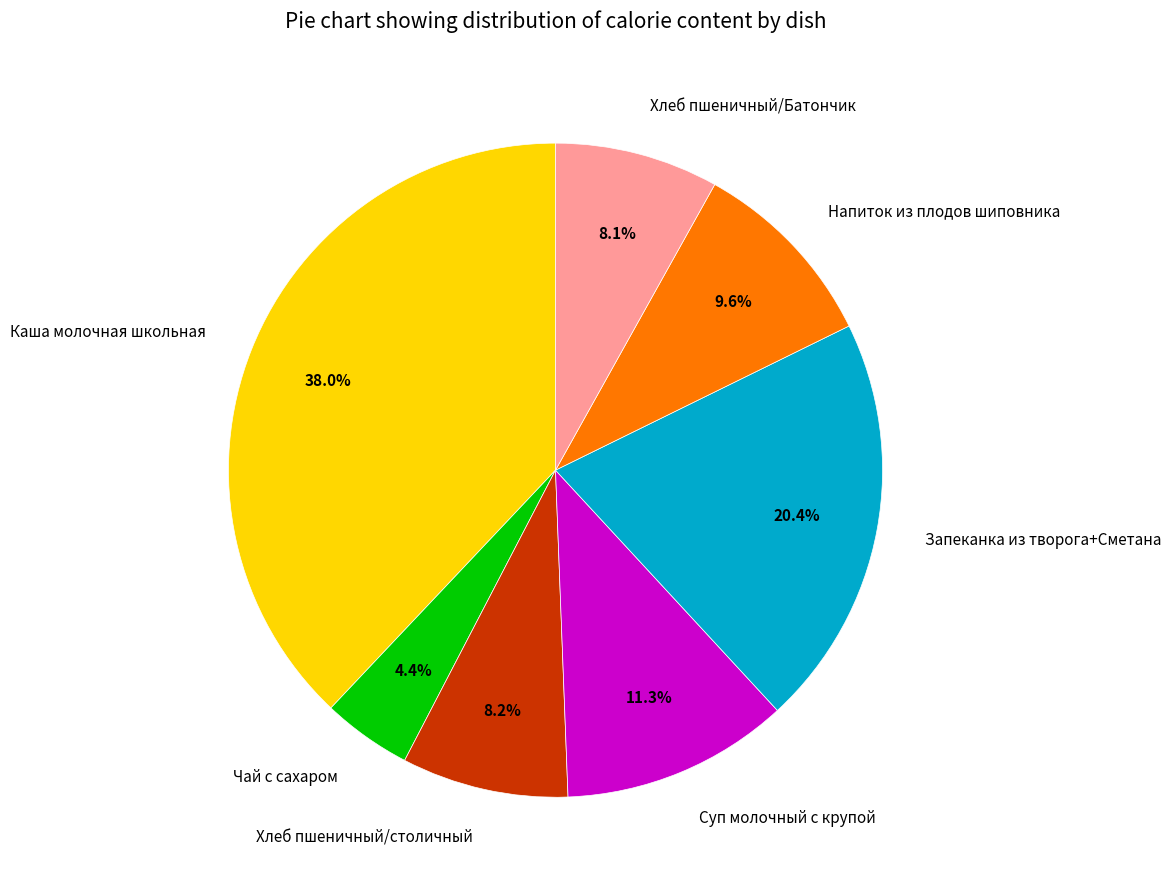

Count the number of slices in the pie.

7